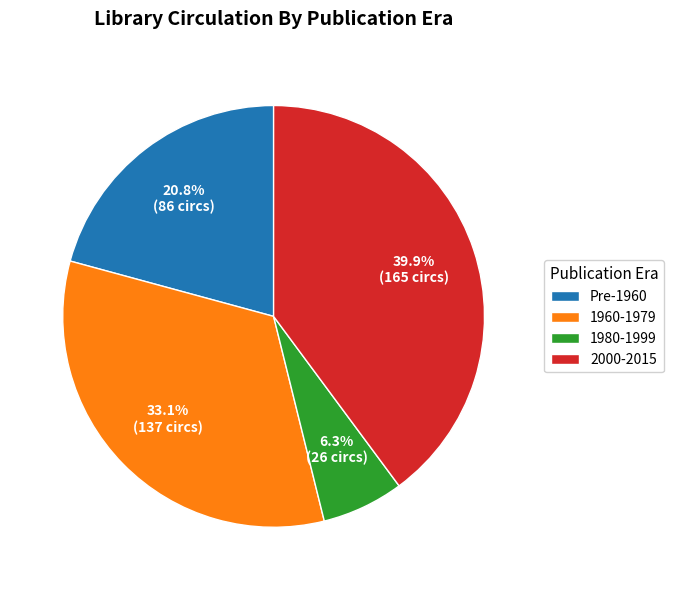

How many segments does this pie chart have?

4